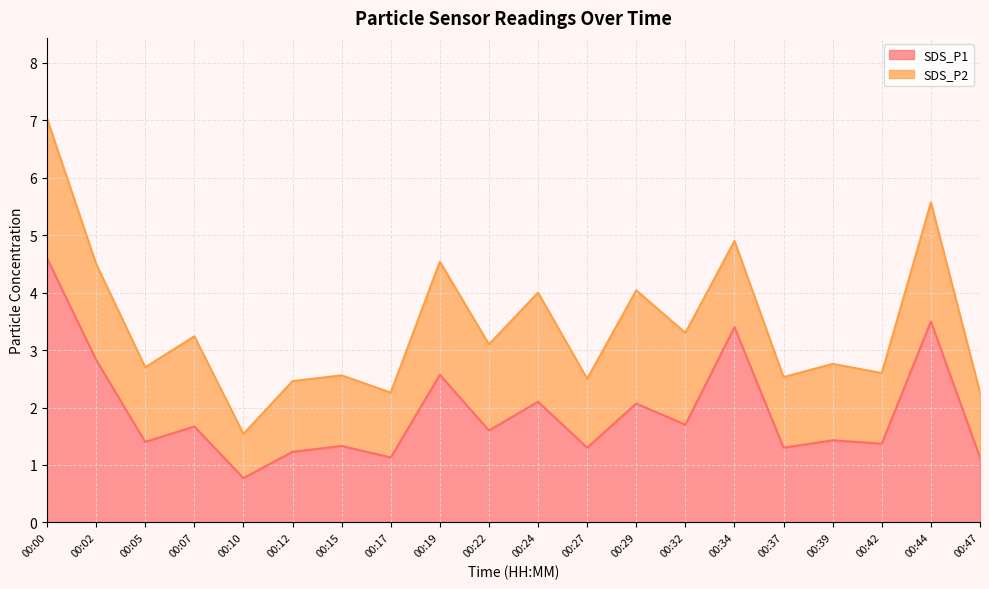

At which category does the data reach its first local peak?

00:07